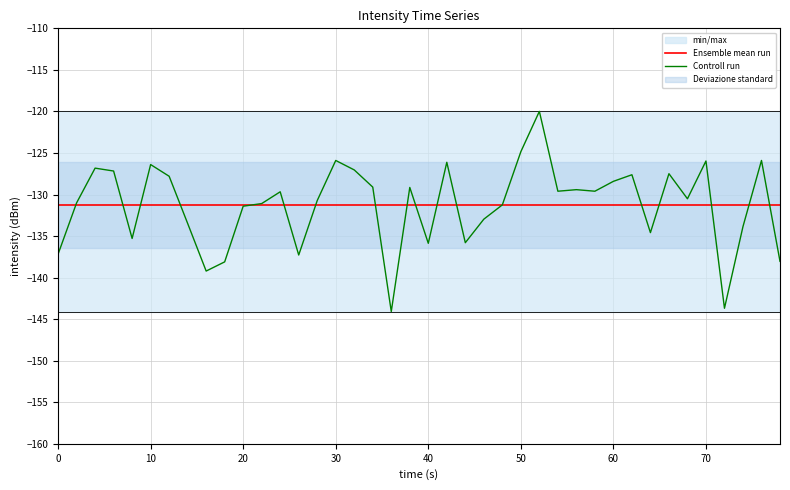

What is the average value of the Ensemble mean run series?

-131.2